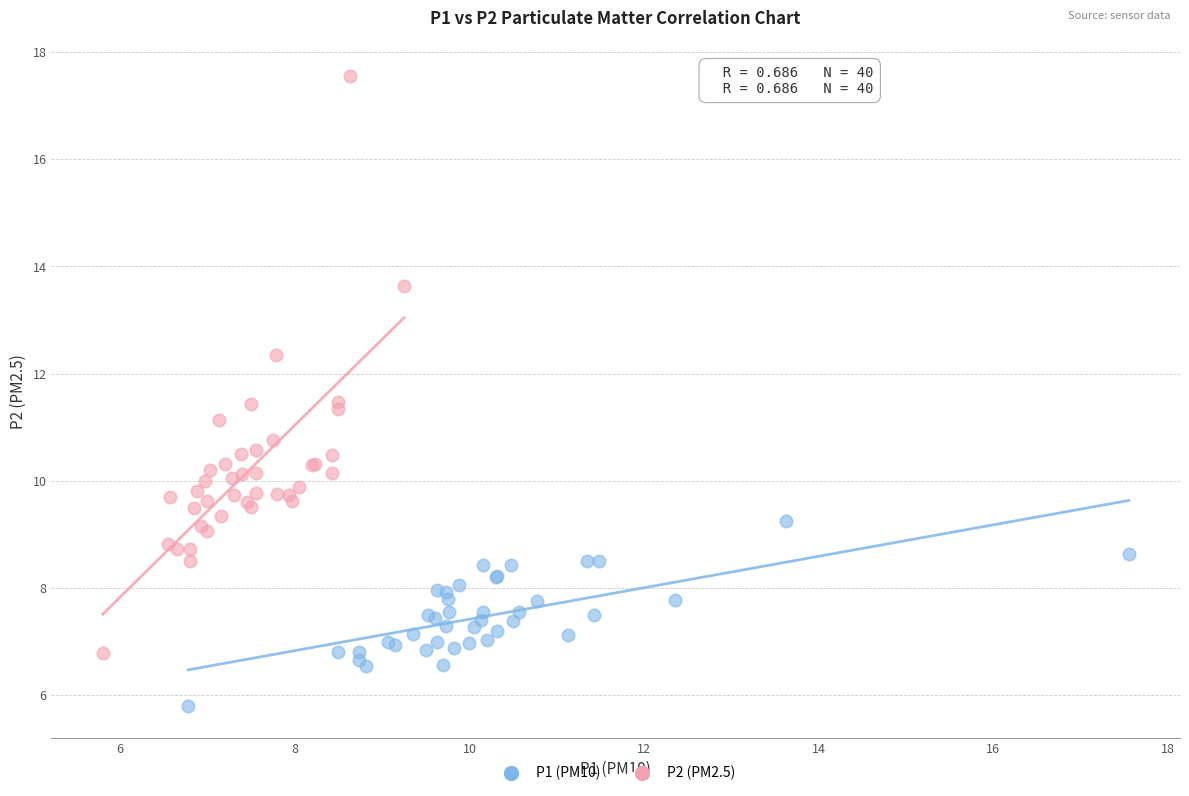

Which series has the widest spread of Y values?

P2 (PM2.5)